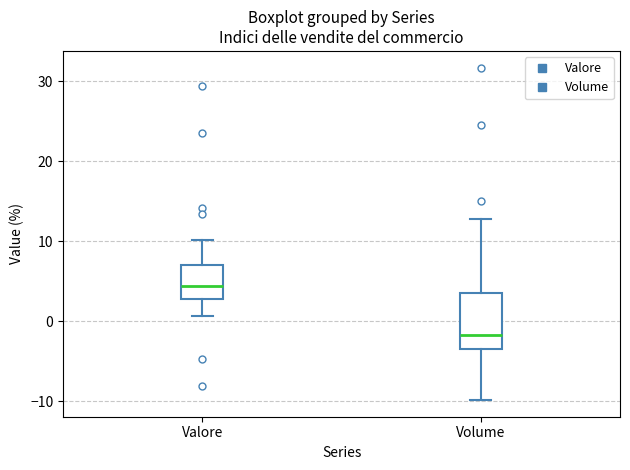

Reading left to right, transcribe this box plot: for each box, give where its median line is, the range the box spans, and where its two whiskers end, as read against the y-axis. The values are not printed on the chart, so give them approximately, as read against the axis.

Valore: median 4, box 3 to 7, whiskers 1 to 10
Volume: median -2, box -3 to 4, whiskers -10 to 13